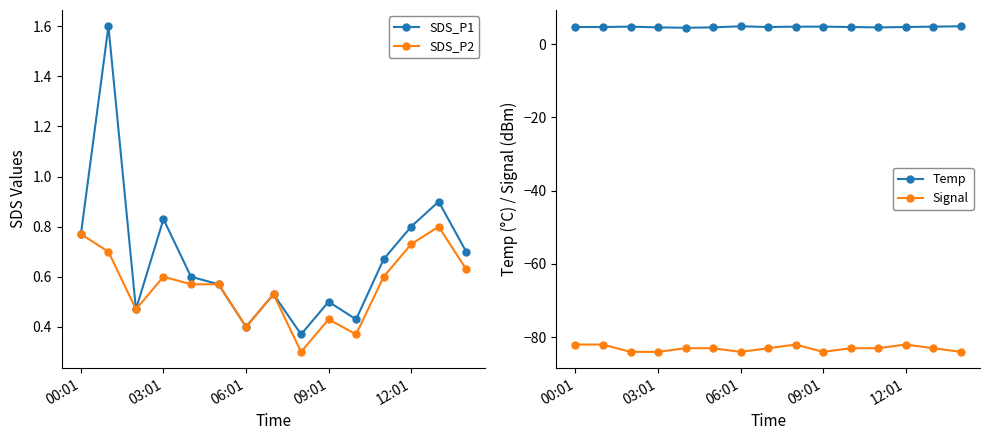

What is the highest value of the SDS_P1 series?

1.6